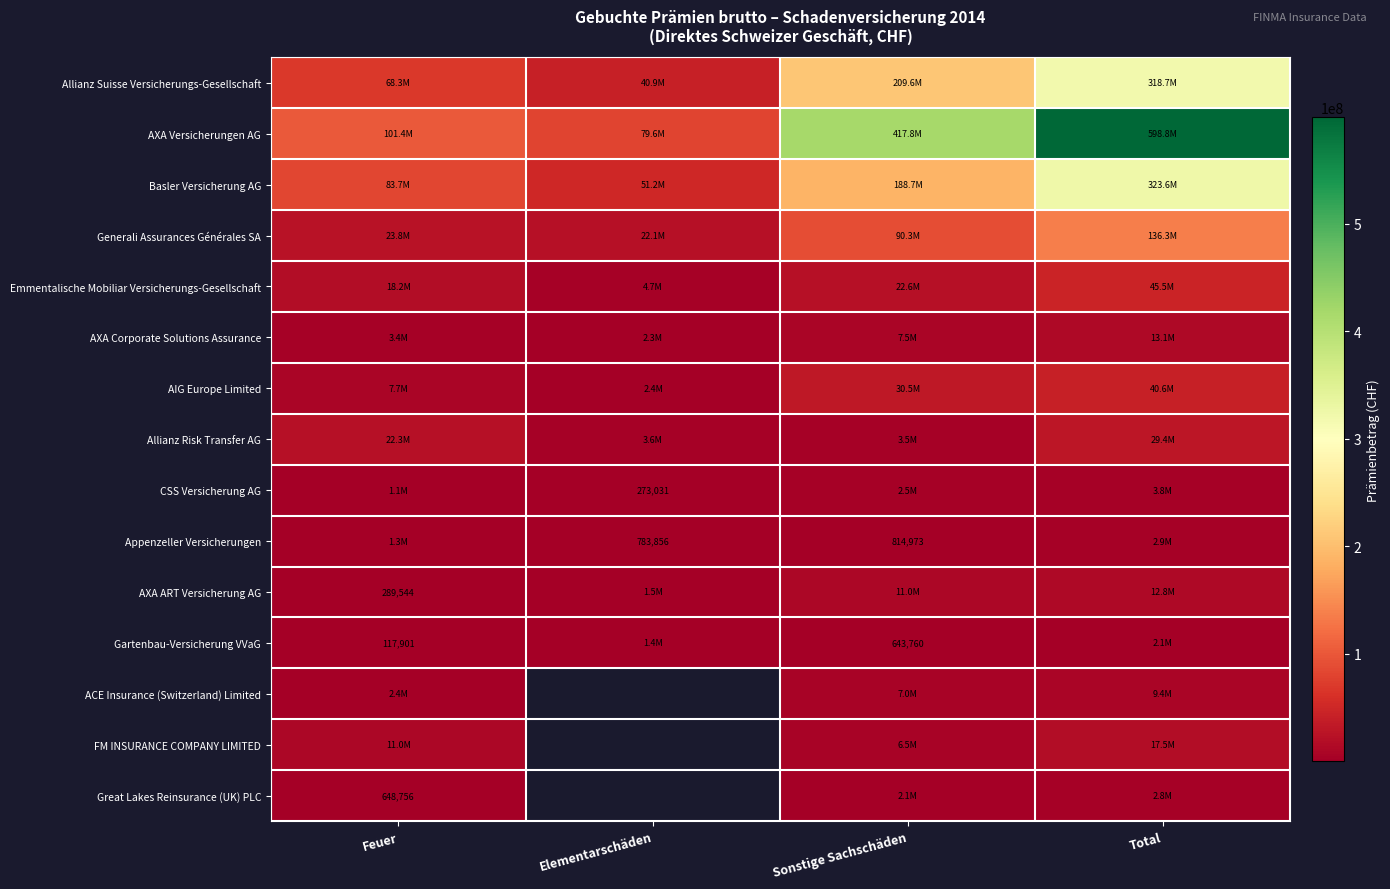

The Appenzeller Versicherungen series shows 783856 at Elementarschäden. True or false?

True